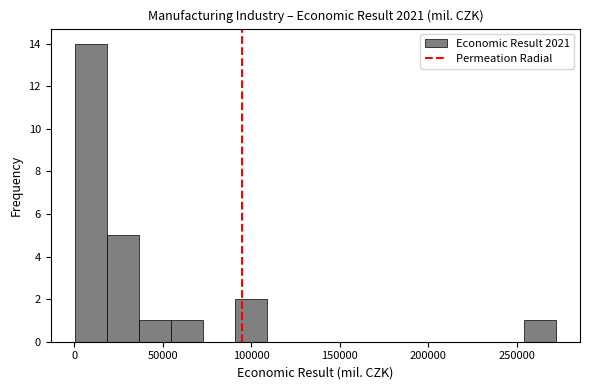

Read against the x-axis, roughly where is the centre of the tallest bar?

10000